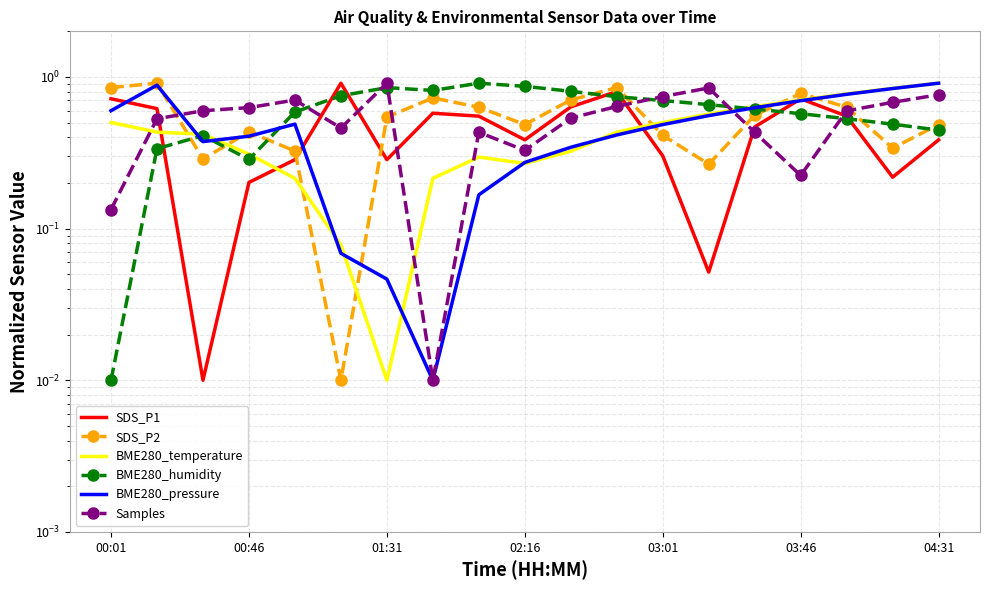

How many lines are shown in the chart?

6